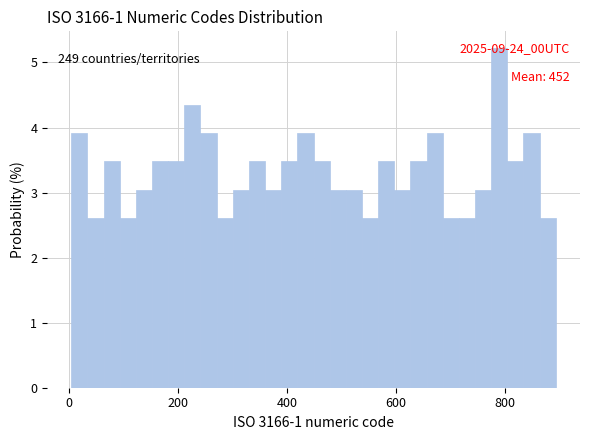

Read against the x-axis, roughly where is the centre of the tallest bar?

800